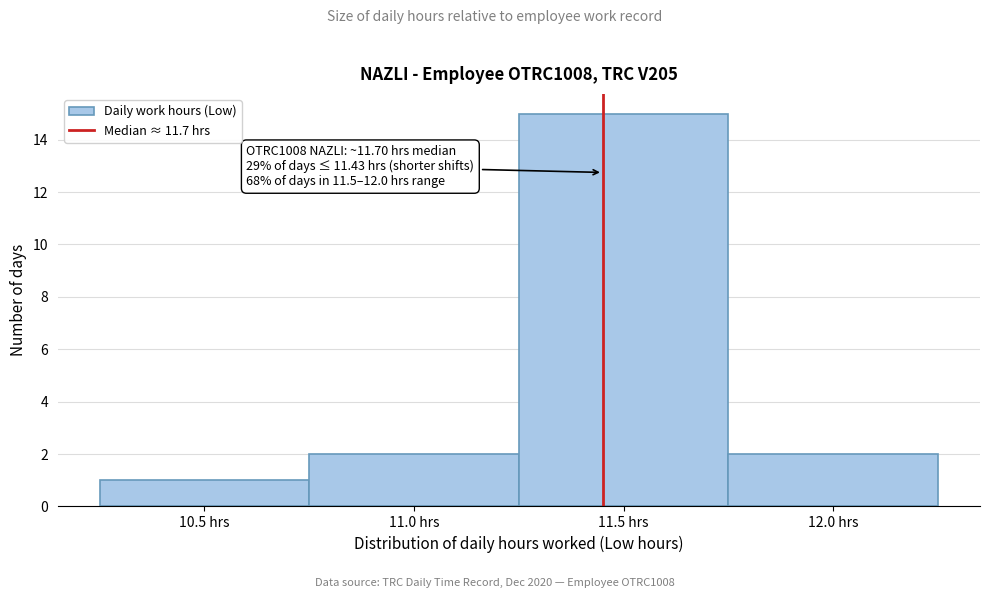

Reading left to right, what are all the values shown in this chart?

1	2	15	2